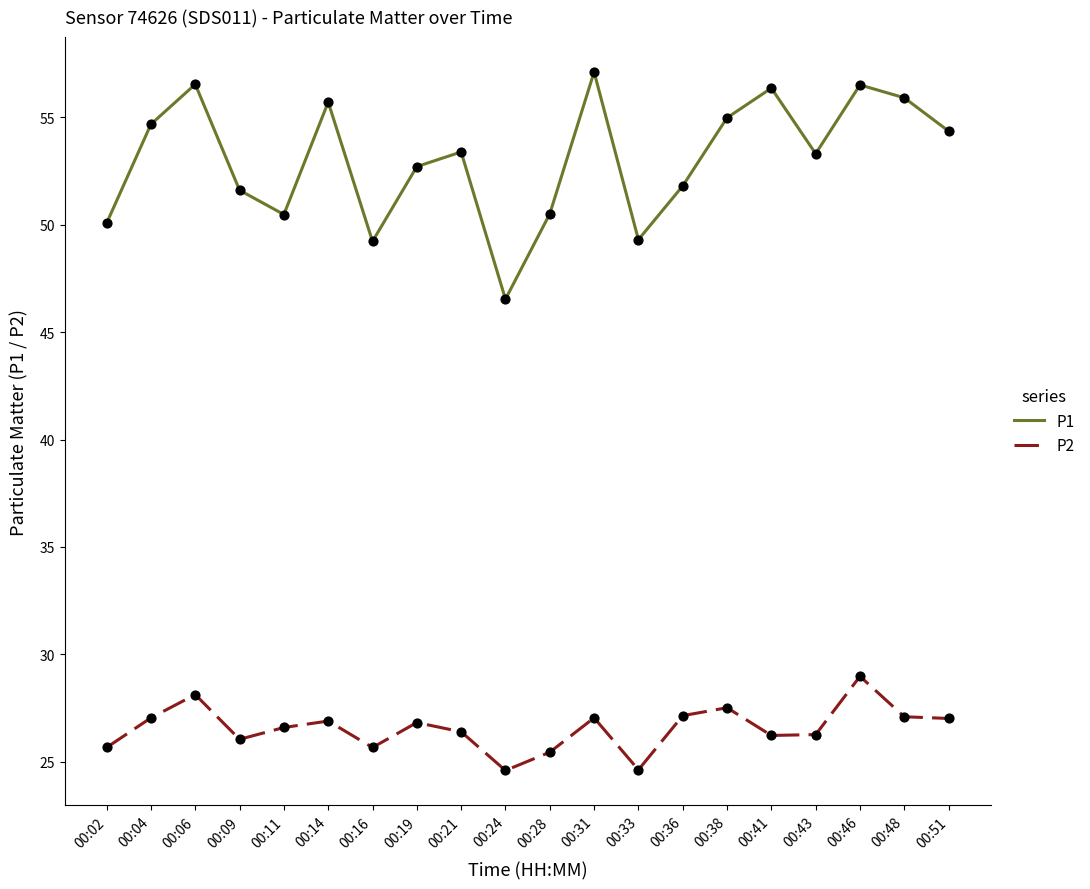

Is the value of P2 at 00:38 greater than the value of P1 at 00:19?

No